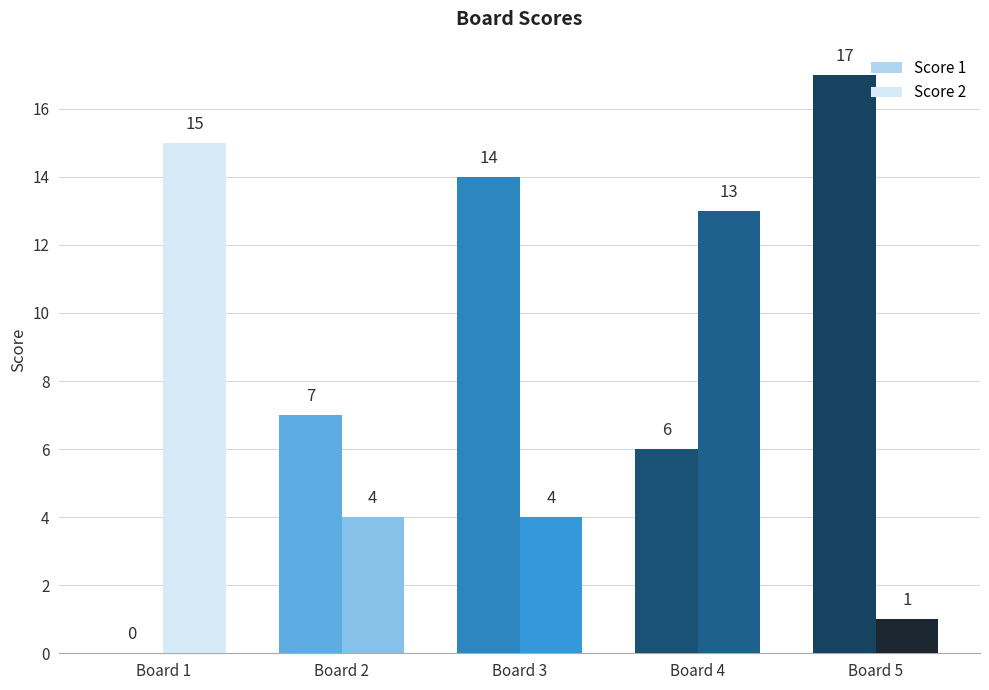

What is the sum of the Score 1 values at Board 1 and Board 3?

14